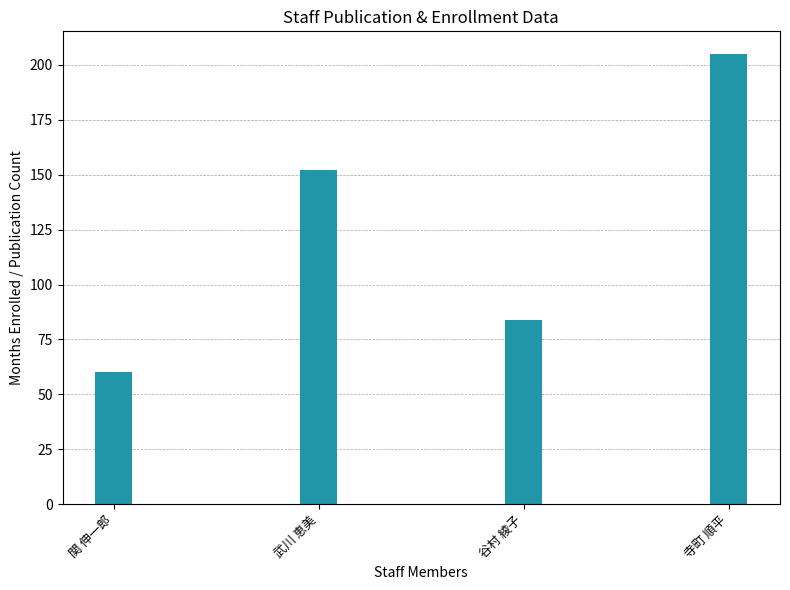

What is the approximate value at 関 伸一郎?

60